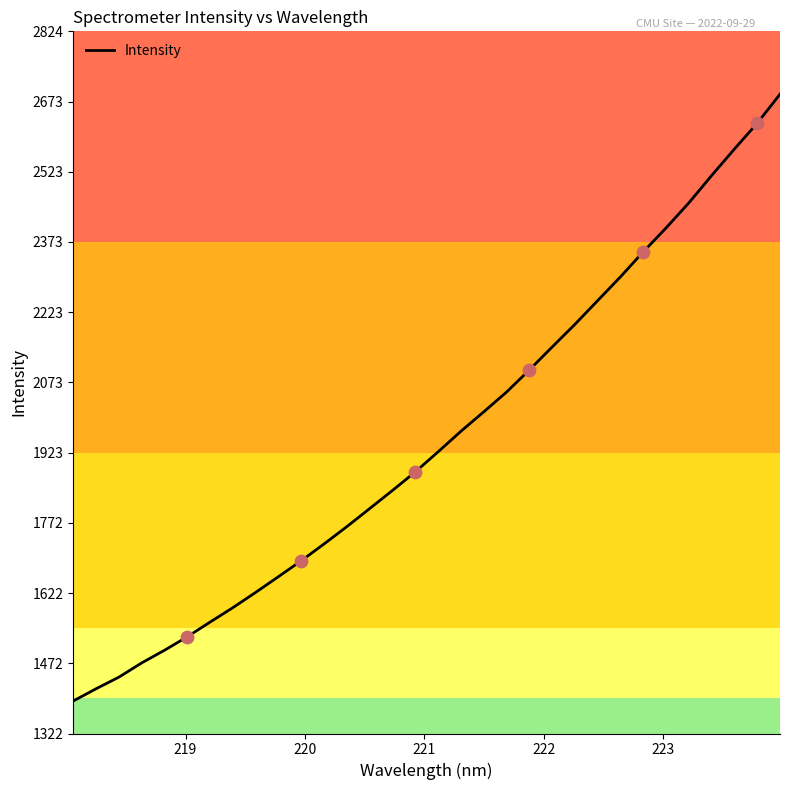

What is the difference between the maximum and minimum values?

1297.9